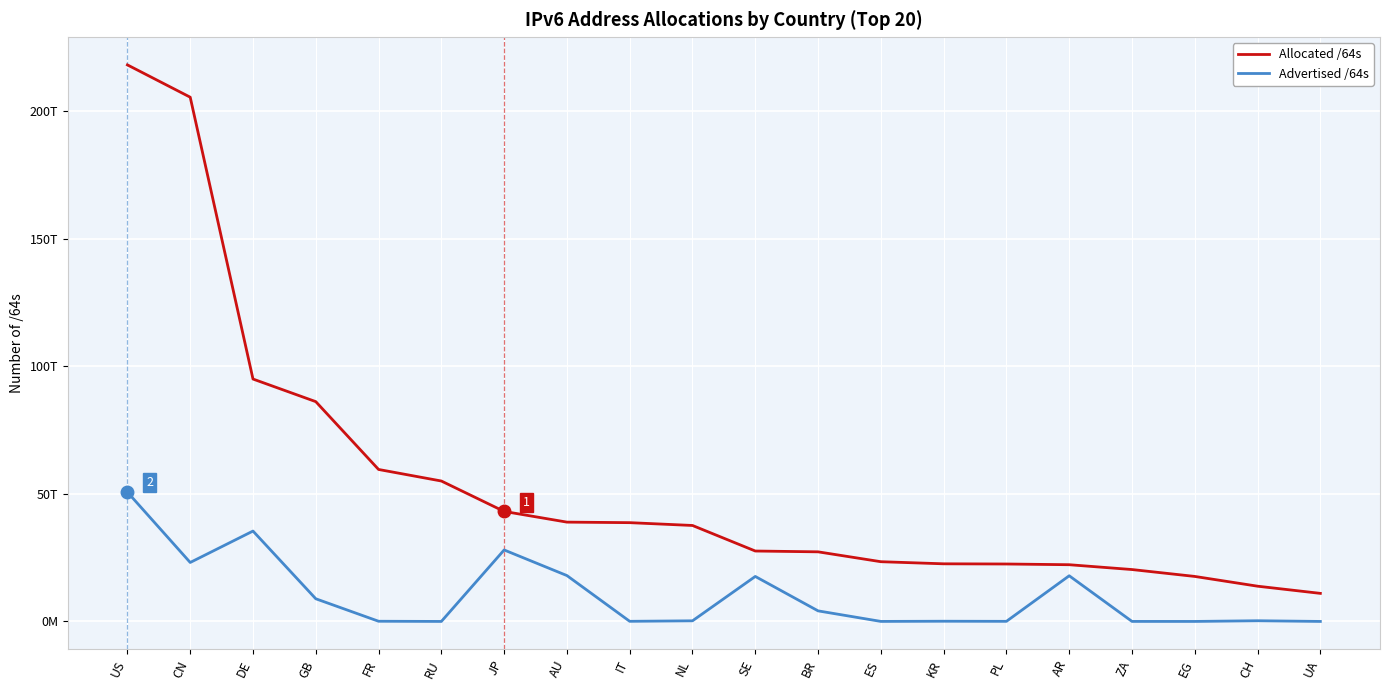

What are all the series names shown in the legend?

Allocated /64s, Advertised /64s